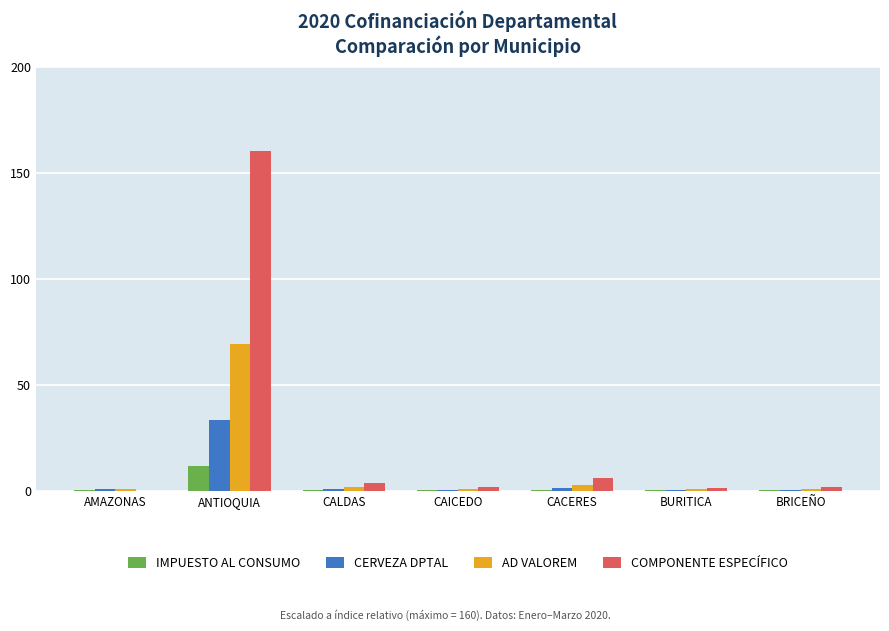

How many values in COMPONENTE ESPECÍFICO are above zero?

6